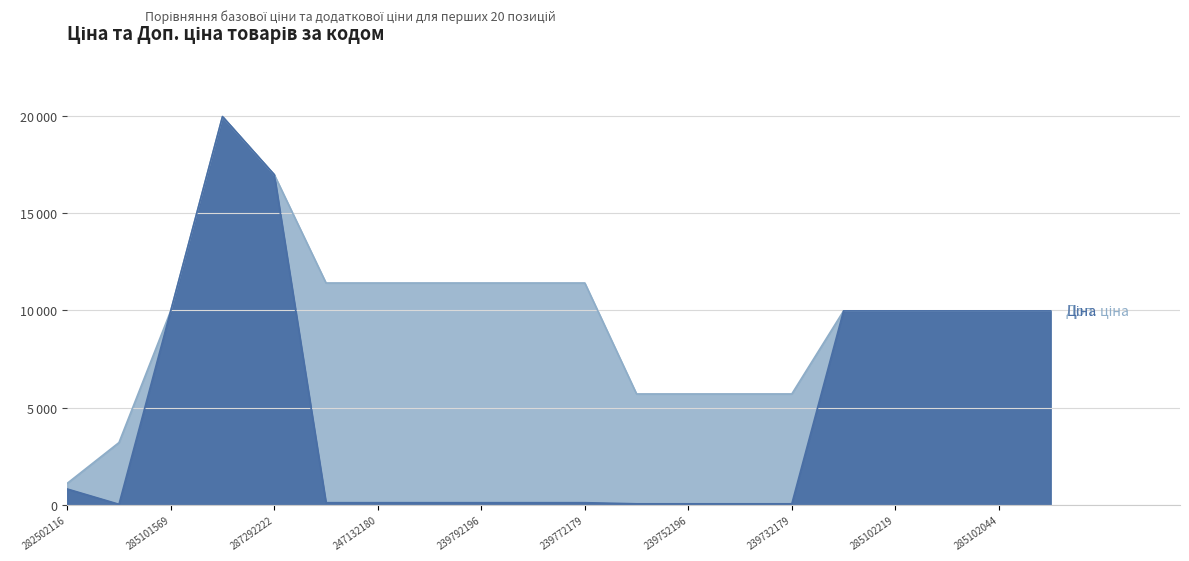

Where is Доп. ціна nearest to the value 10536?

285101569